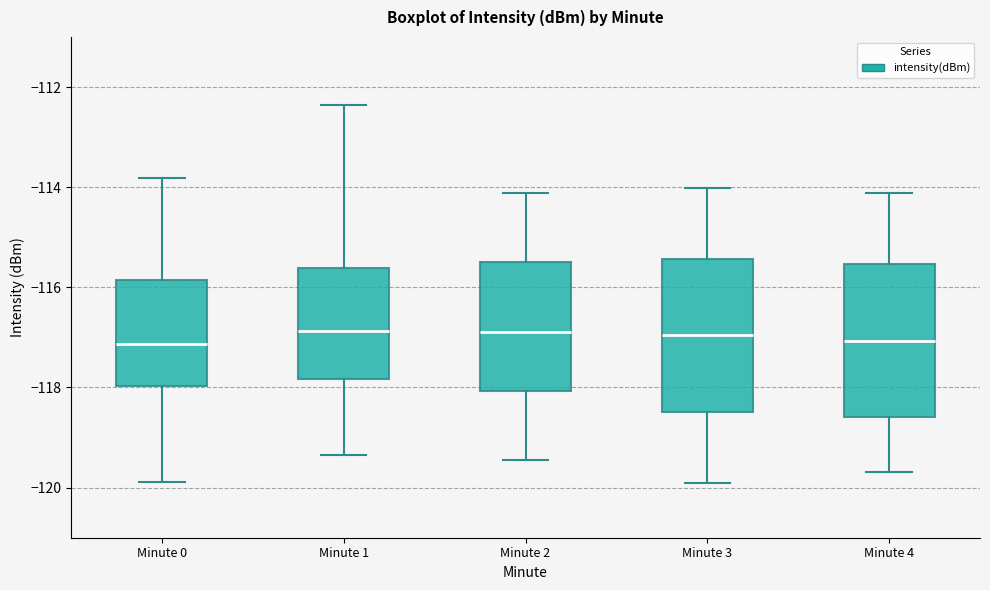

Reading left to right, transcribe this box plot: for each box, give where its median line is, the range the box spans, and where its two whiskers end, as read against the y-axis. The values are not printed on the chart, so give them approximately, as read against the axis.

Minute 0: median -117.2, box -118.0 to -115.8, whiskers -119.8 to -113.8
Minute 1: median -116.8, box -117.8 to -115.6, whiskers -119.4 to -112.4
Minute 2: median -117.0, box -118.0 to -115.4, whiskers -119.4 to -114.2
Minute 3: median -117.0, box -118.4 to -115.4, whiskers -120.0 to -114.0
Minute 4: median -117.0, box -118.6 to -115.6, whiskers -119.6 to -114.2